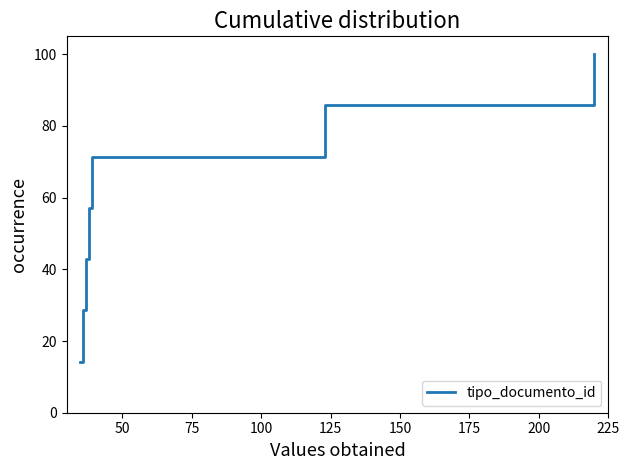

What is the difference between the maximum and second lowest values?

71.4